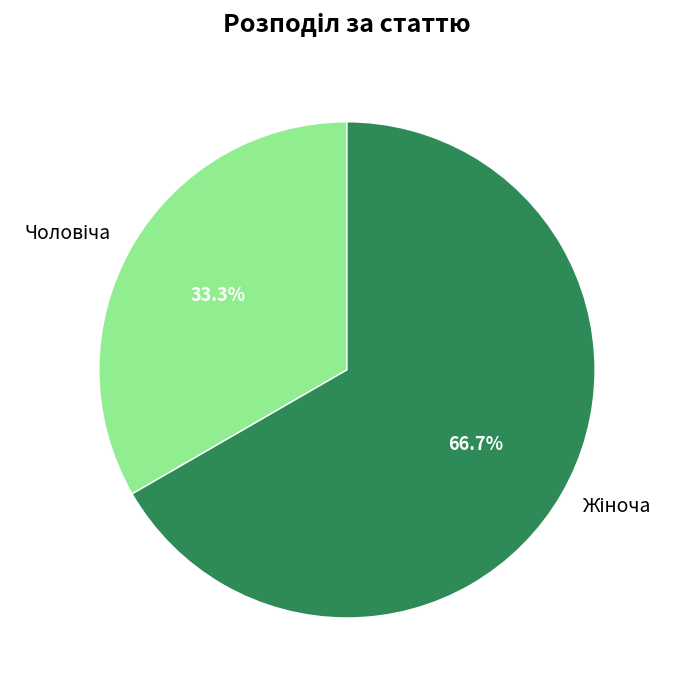

Is there a majority slice in this chart?

Yes